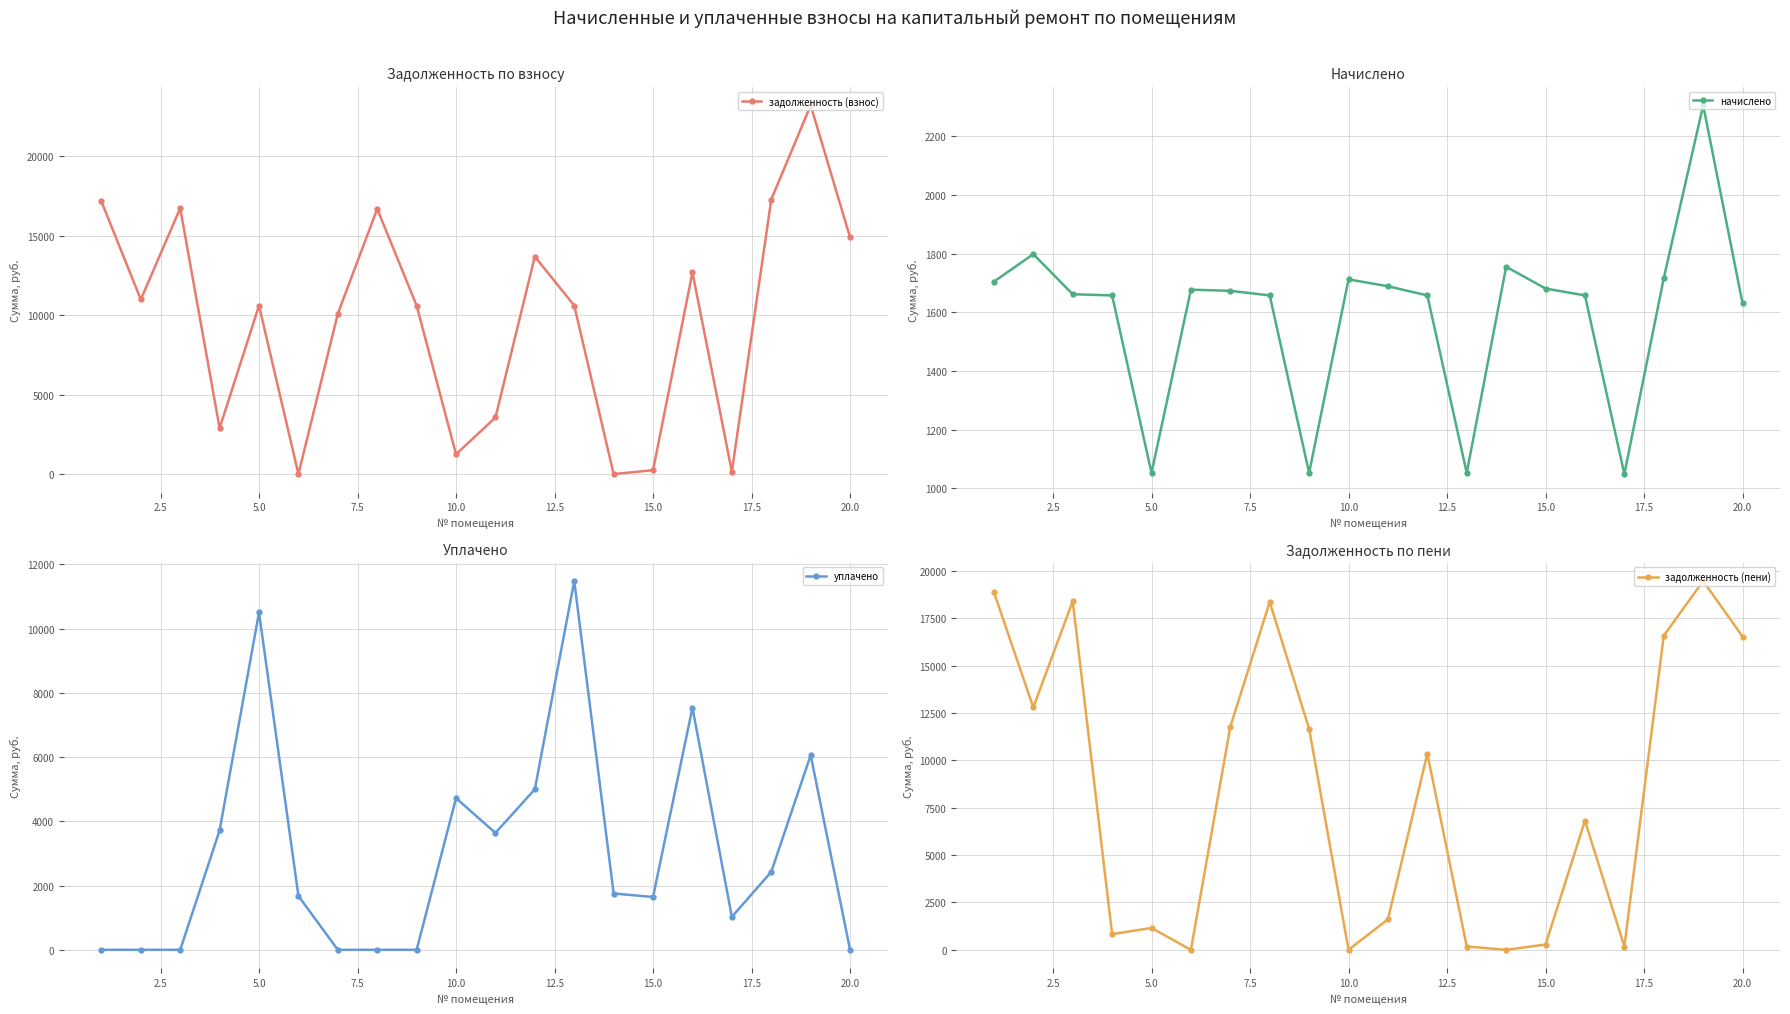

What is the highest value of the задолженность (взнос) series?

23219.3